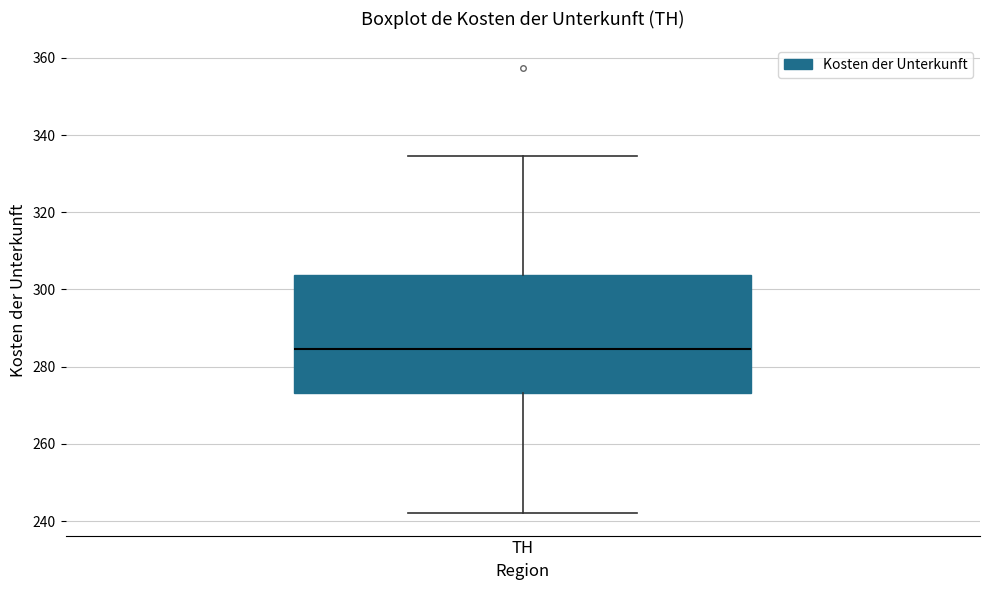

Read this box plot against the y-axis: the position of the median line, the range covered by the box, and the ends of both whiskers. The values are not printed on the chart, so give them approximately, as read against the axis.

median 284, box 274 to 304, whiskers 242 to 334